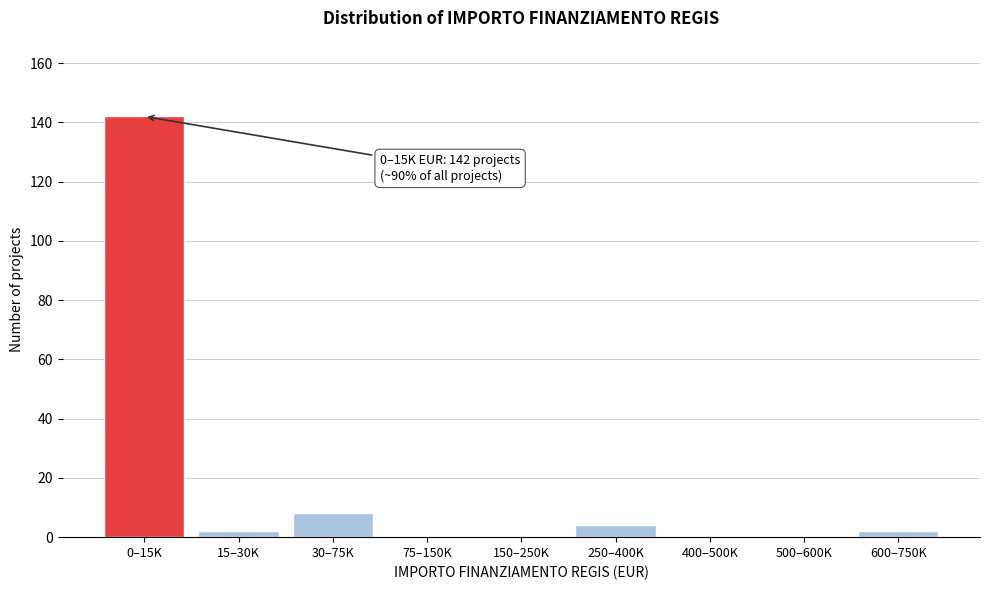

Reading left to right, list all the values displayed in this chart.

0–15K=142	15–30K=2	30–75K=8	75–150K=0	150–250K=0	250–400K=4	400–500K=0	500–600K=0	600–750K=2